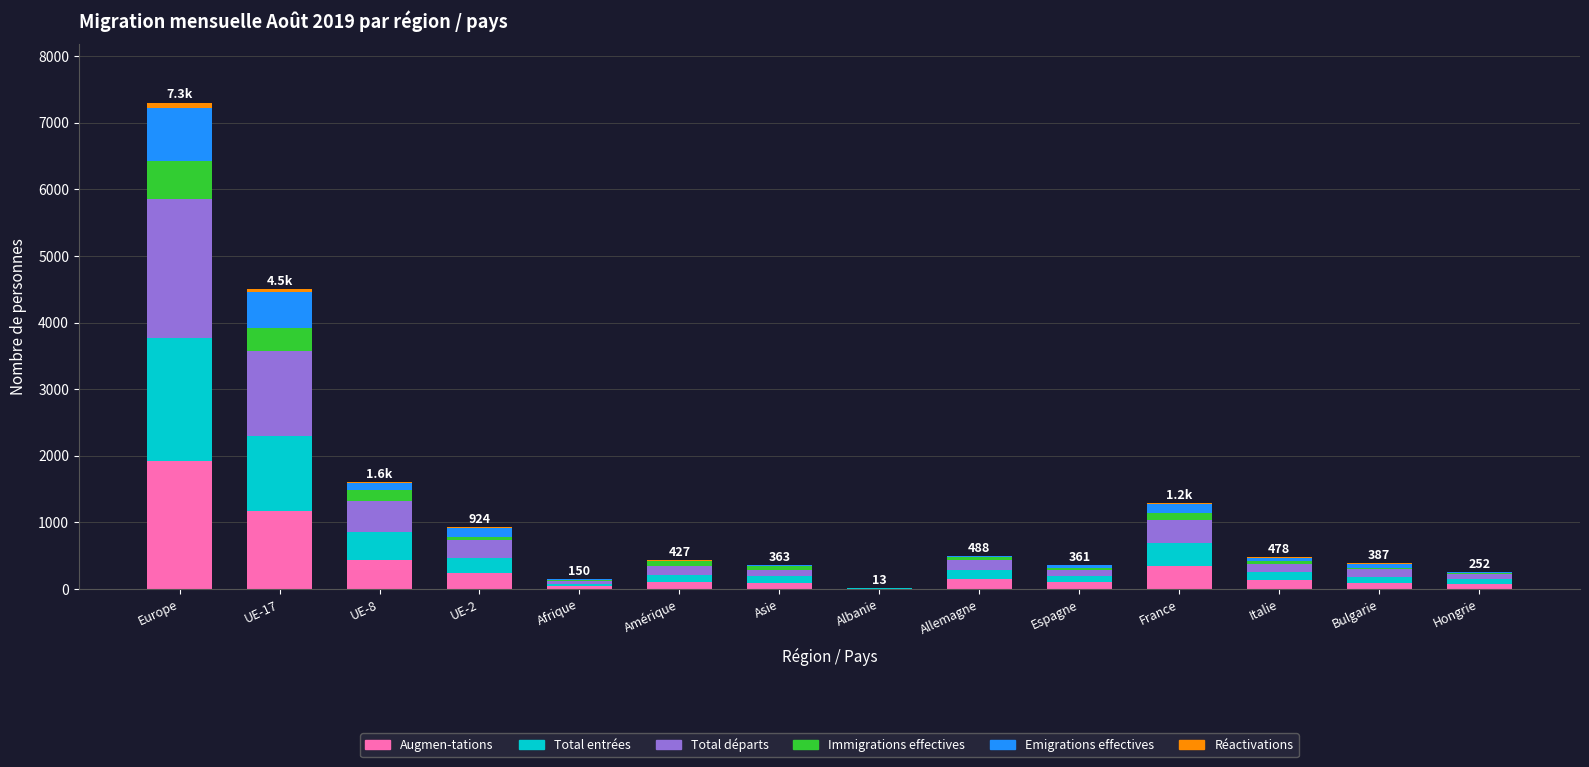

At which category is the sum across all series the highest?

Europe